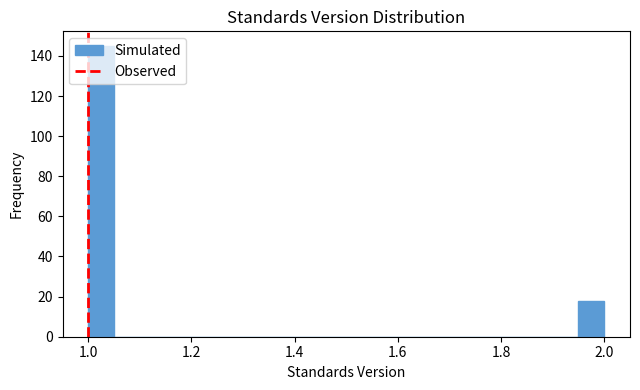

Around what value on the x-axis is the tallest bar? Give the approximate position of its centre, as read against the axis.

1.02